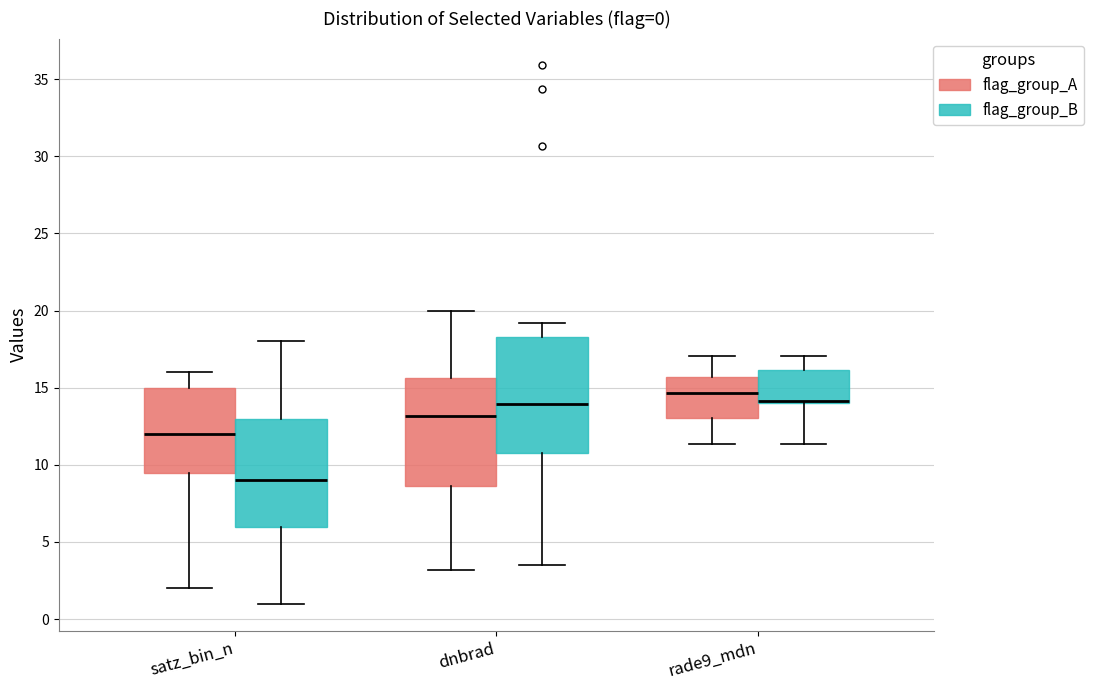

Which box has the lowest median line?

satz_bin_n (flag_group_B)